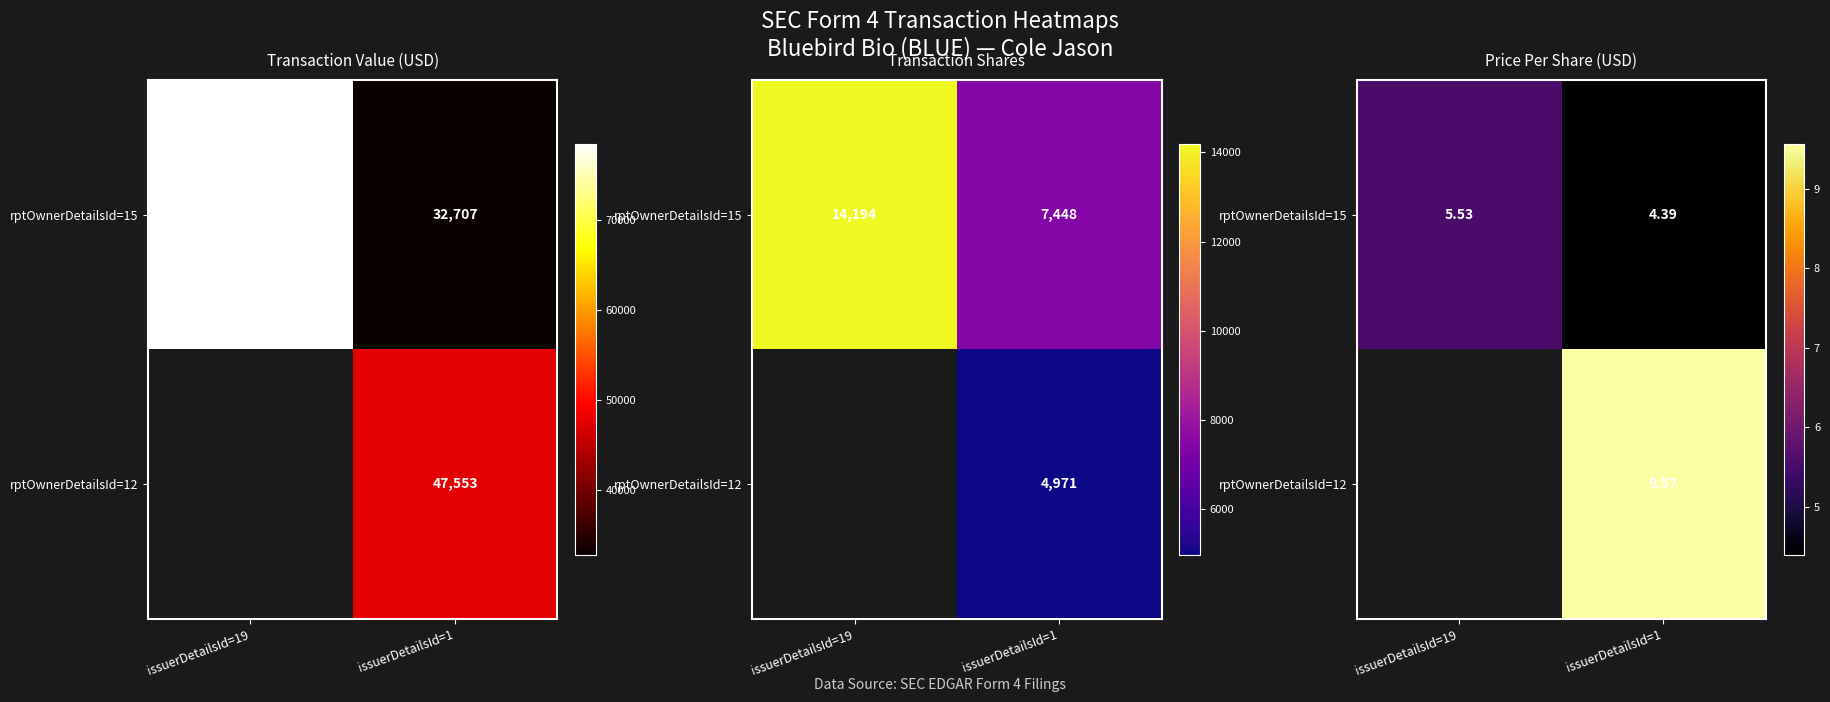

At which label does rptOwnerDetailsId=15 reach its peak?

issuerDetailsId=19